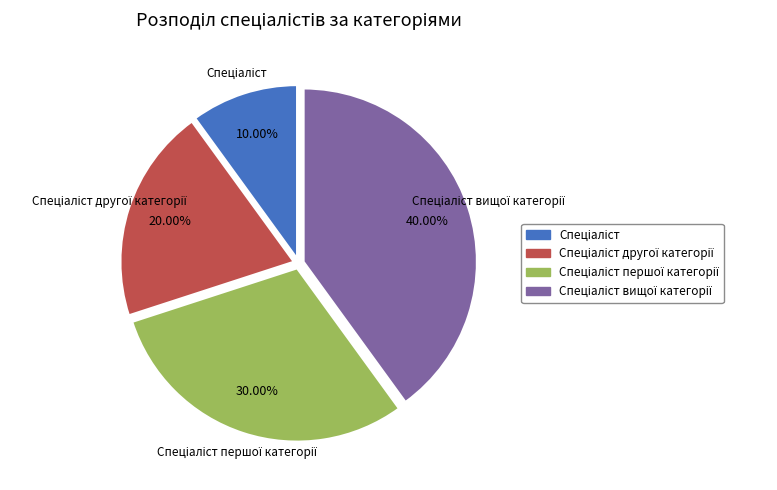

Does any single category account for the majority?

No